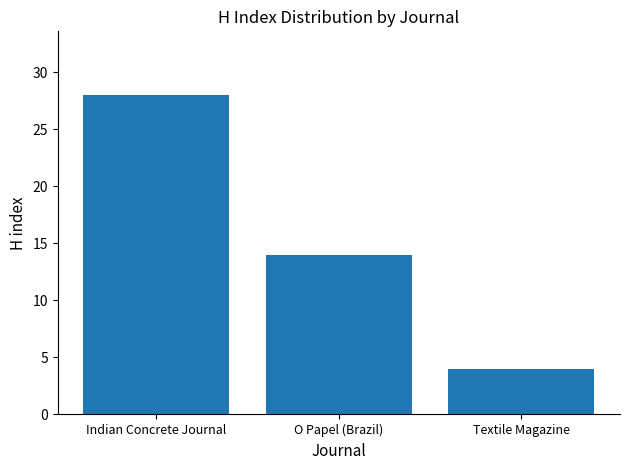

What is the difference between the values at O Papel (Brazil) and Indian Concrete Journal?

14